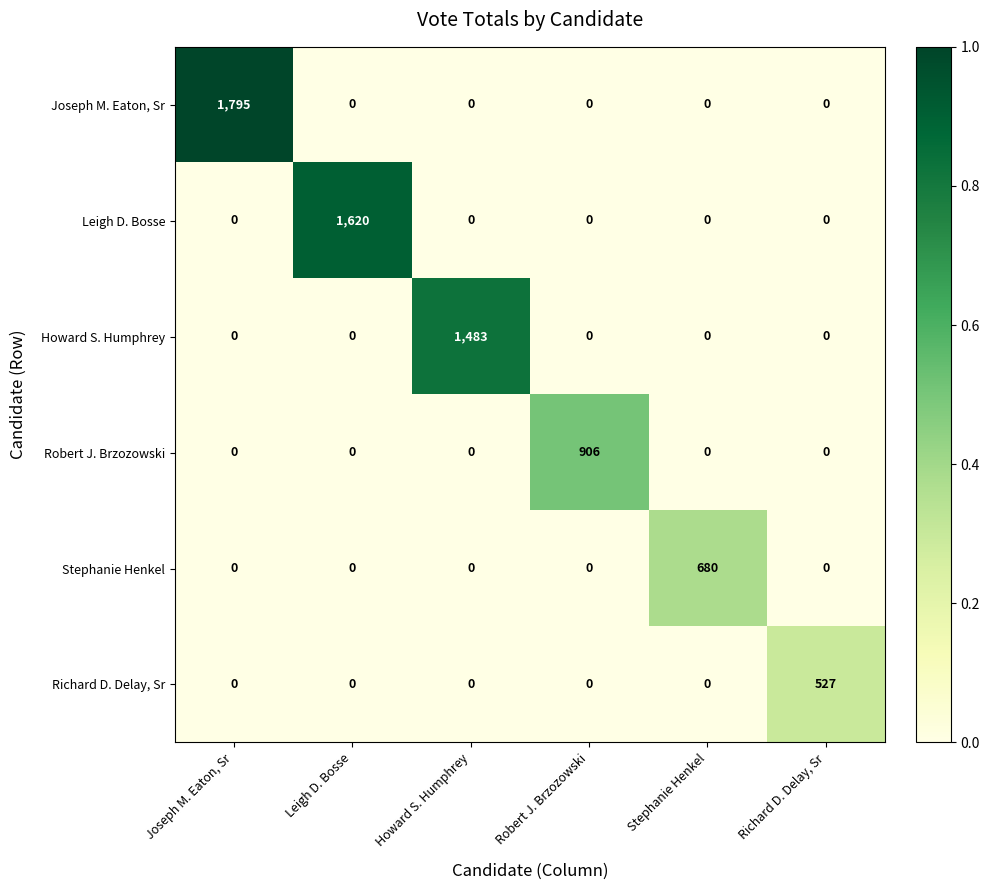

Which series has the largest range (max minus min)?

Joseph M. Eaton, Sr